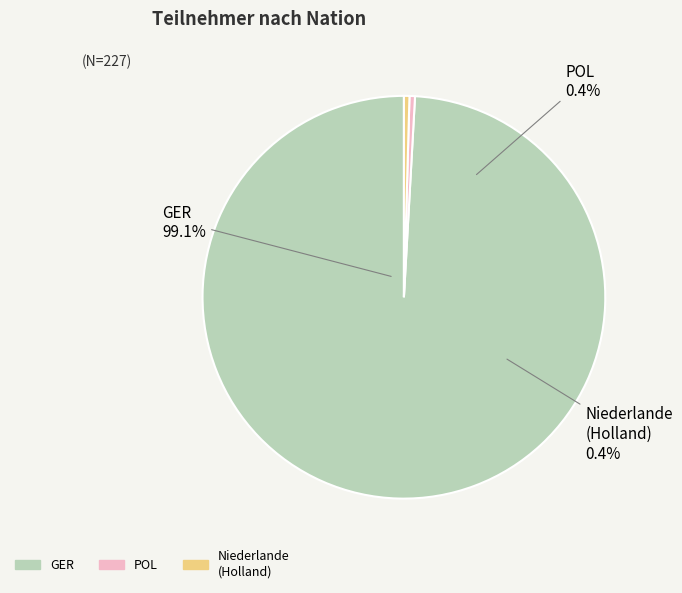

To the nearest percent, what is the difference between the POL and GER slice percentages?

99%